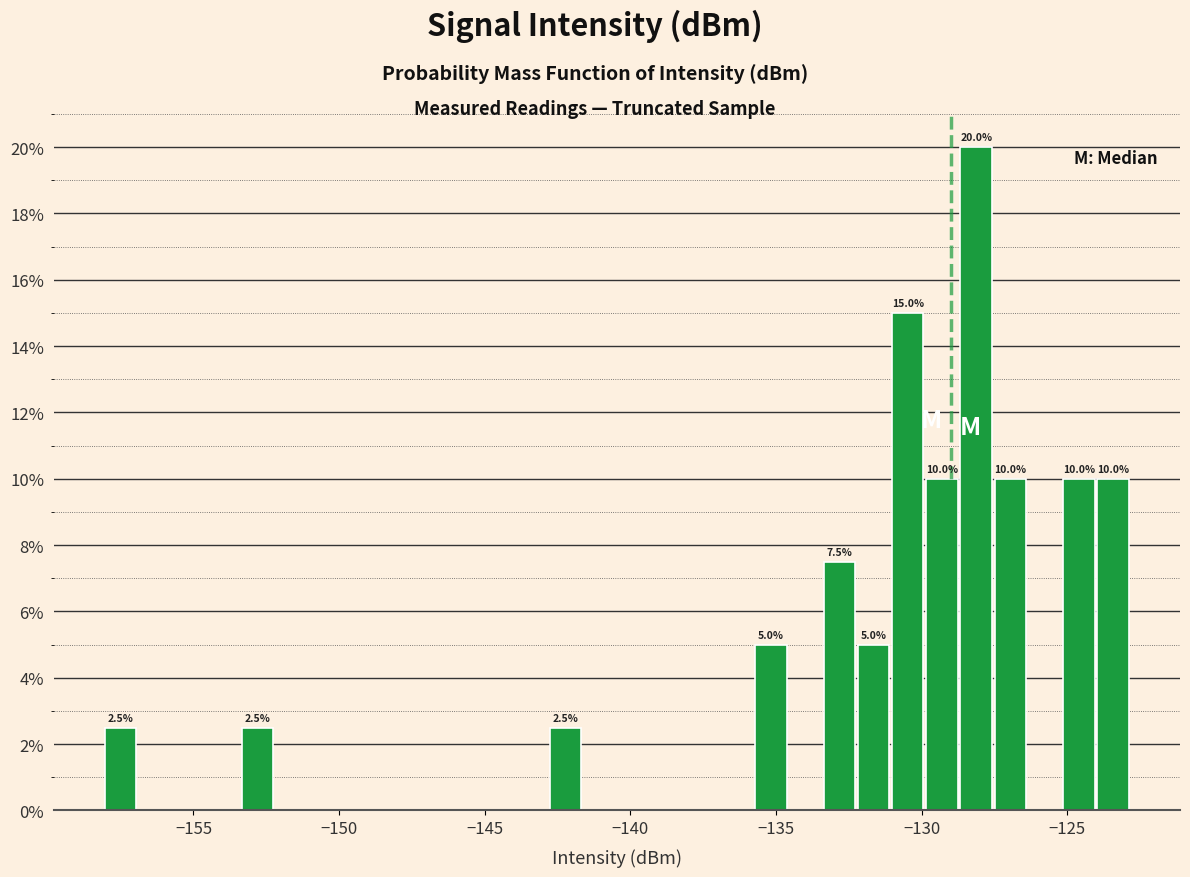

Read against the x-axis, roughly where is the centre of the tallest bar?

-128.0